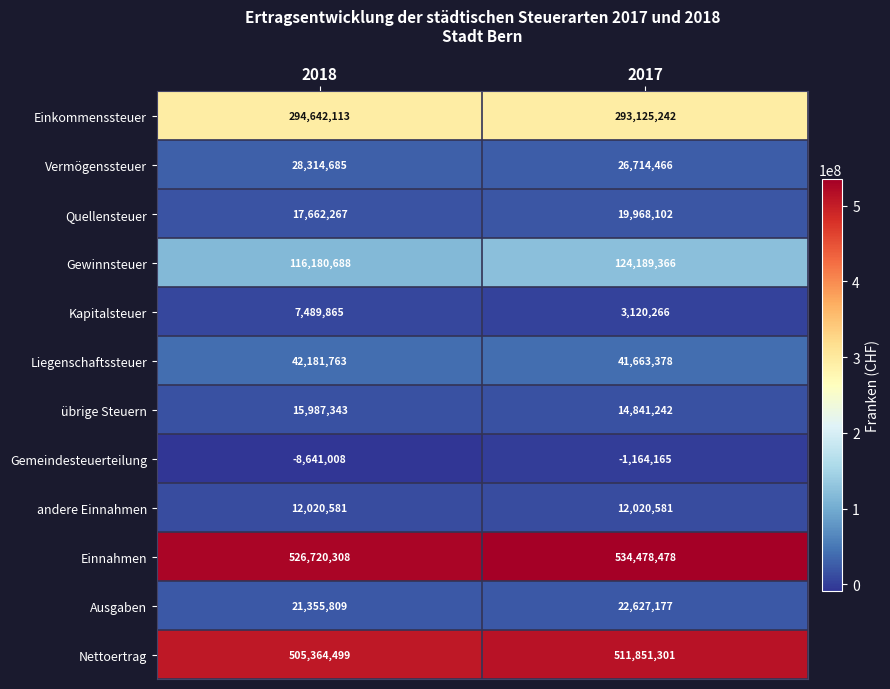

Reading left to right, transcribe all the data shown in this chart.

Einkommenssteuer: 2018=294642113	2017=293125242
Vermögenssteuer: 2018=28314685	2017=26714466
Quellensteuer: 2018=17662267	2017=19968102
Gewinnsteuer: 2018=116180688	2017=124189366
Kapitalsteuer: 2018=7489865	2017=3120266
Liegenschaftssteuer: 2018=42181763	2017=41663378
übrige Steuern: 2018=15987343	2017=14841242
Gemeindesteuerteilung: 2018=-8641008	2017=-1164165
andere Einnahmen: 2018=12020581	2017=12020581
Einnahmen: 2018=526720308	2017=534478478
Ausgaben: 2018=21355809	2017=22627177
Nettoertrag: 2018=505364499	2017=511851301